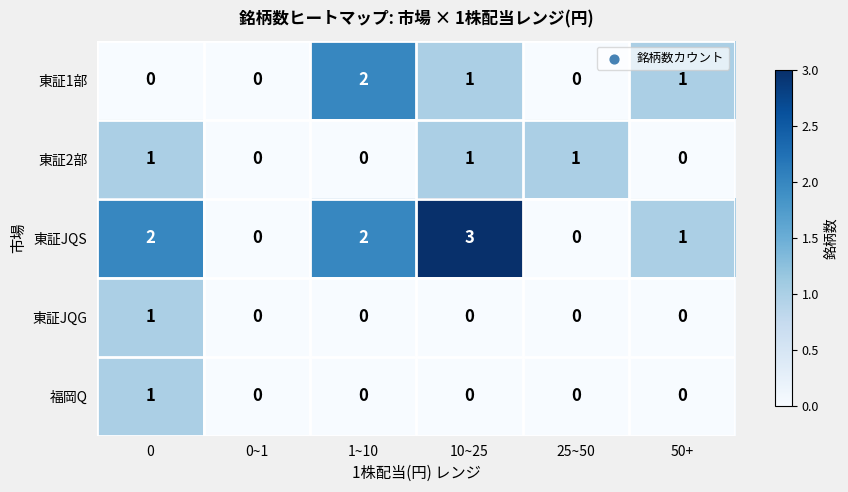

Count the number of categories in the chart.

6